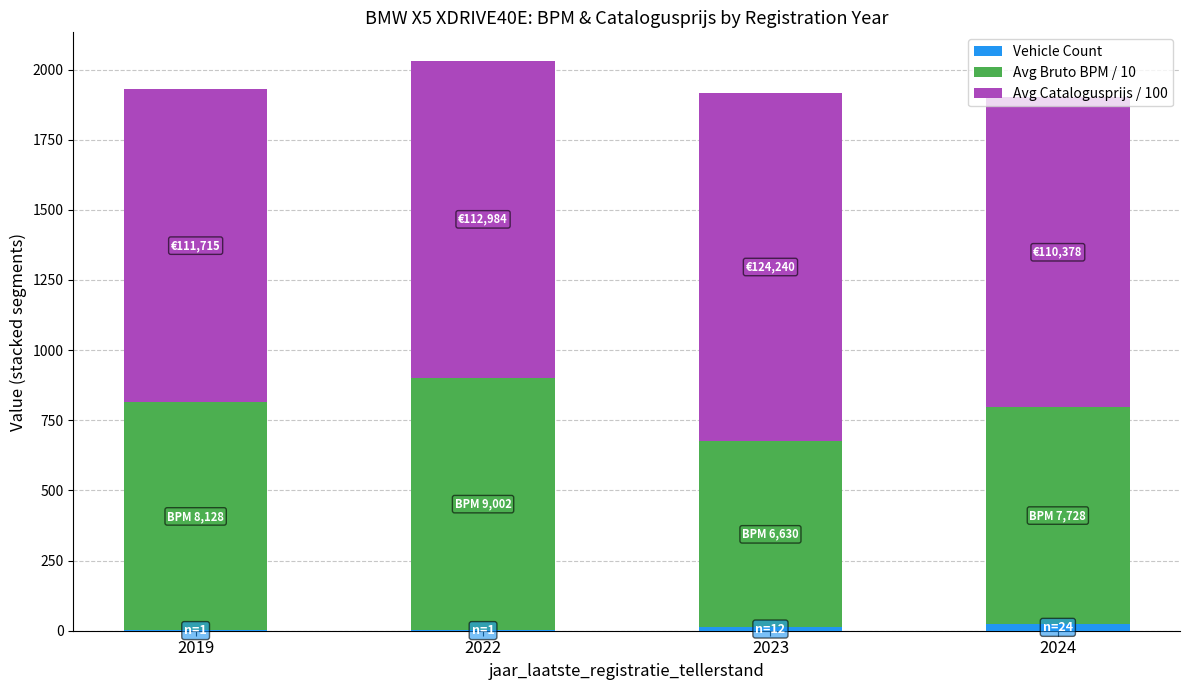

Is it true that Vehicle Count equals 12.0 at 2023?

True